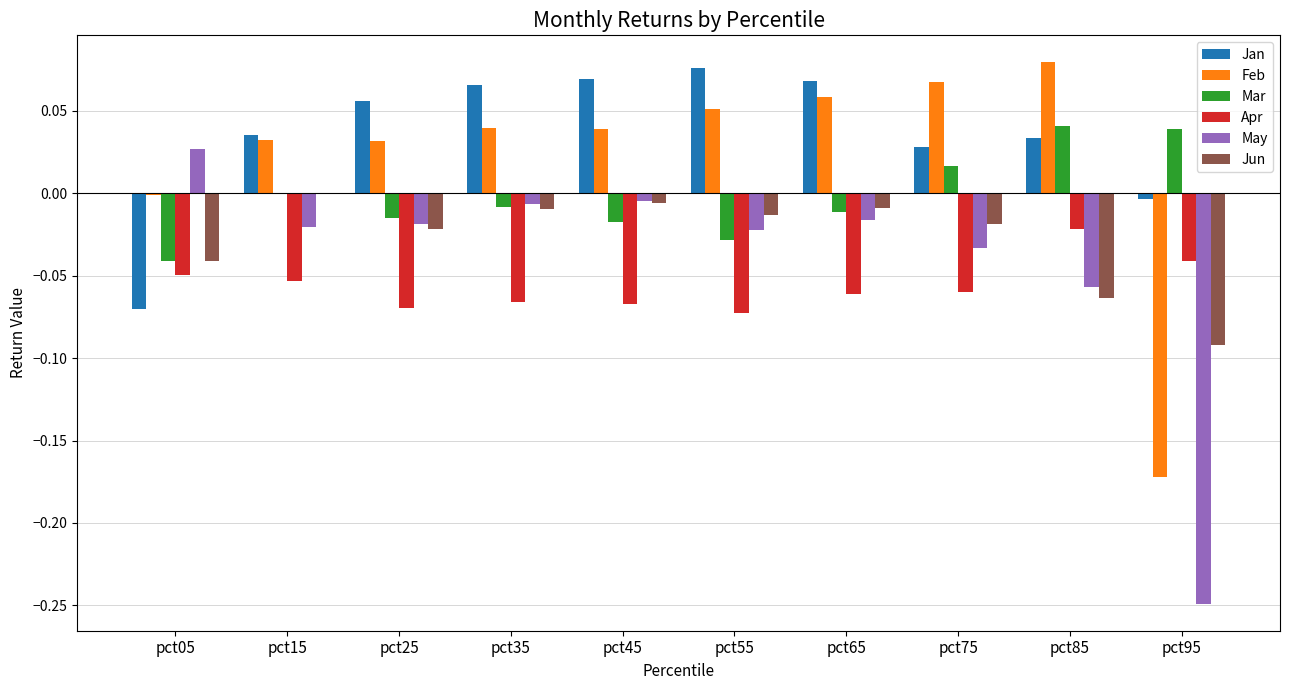

At which label is Jan closest to 0?

pct95